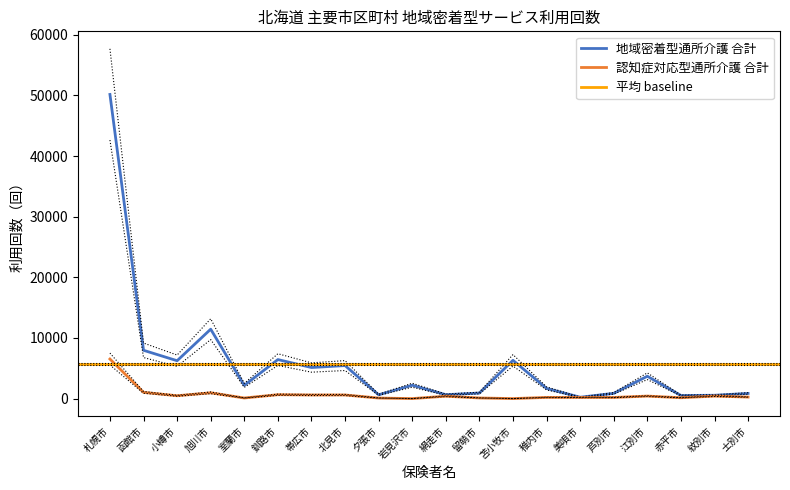

At which label does 認知症対応型通所介護 合計 first exceed 392?

札幌市